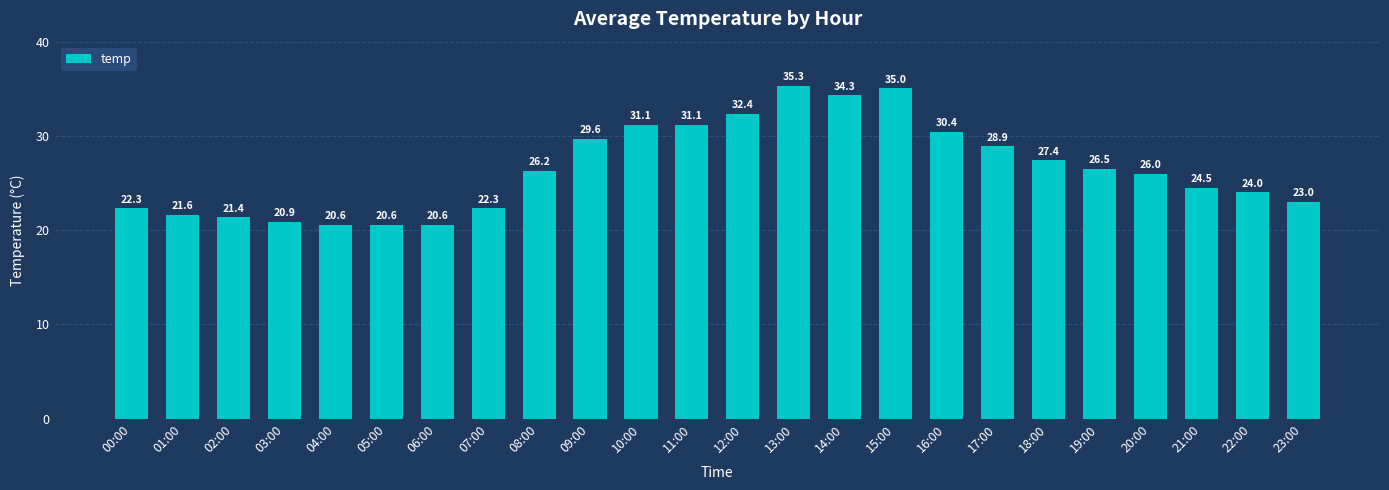

True or false: the data shows 6.7 at 11:00.

False